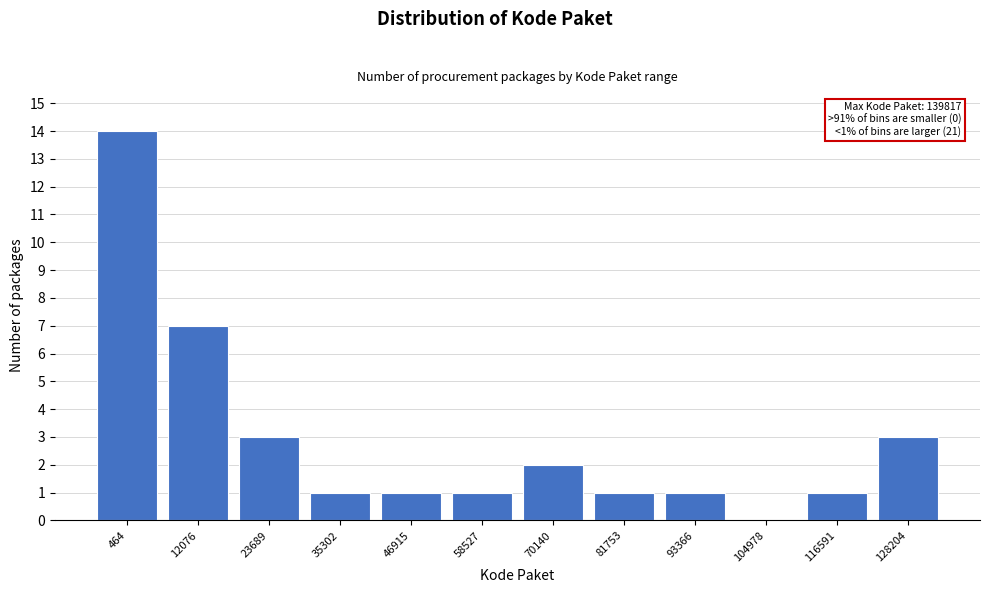

Reading right to left, transcribe all the data shown in this chart.

128204=3	116591=1	104978=0	93366=1	81753=1	70140=2	58527=1	46915=1	35302=1	23689=3	12076=7	464=14